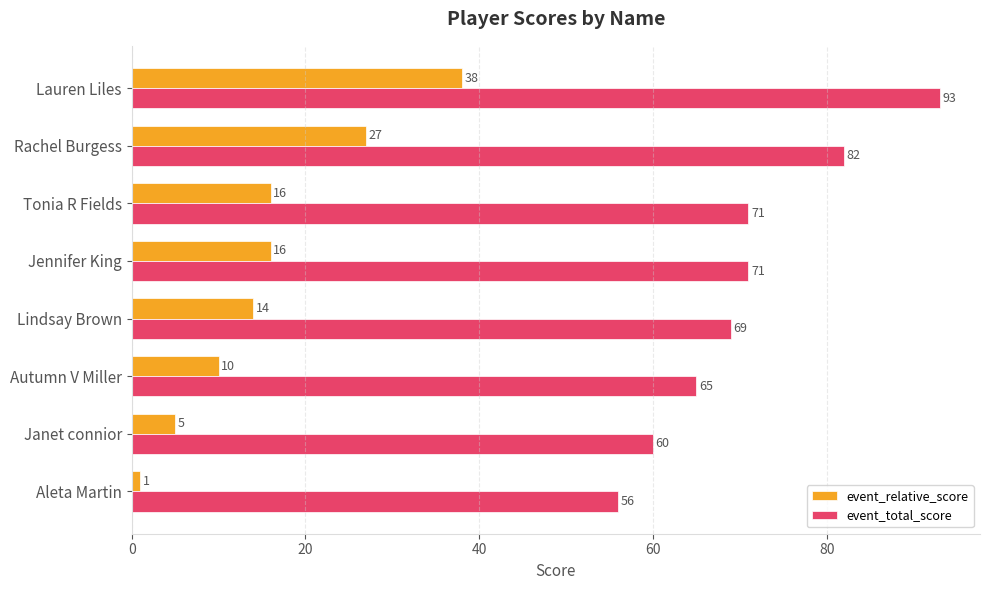

What is the sum of all event_total_score values?

567